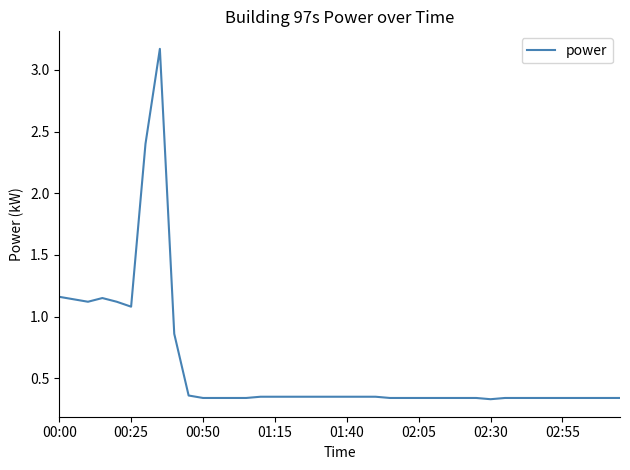

What is the average value?

0.6